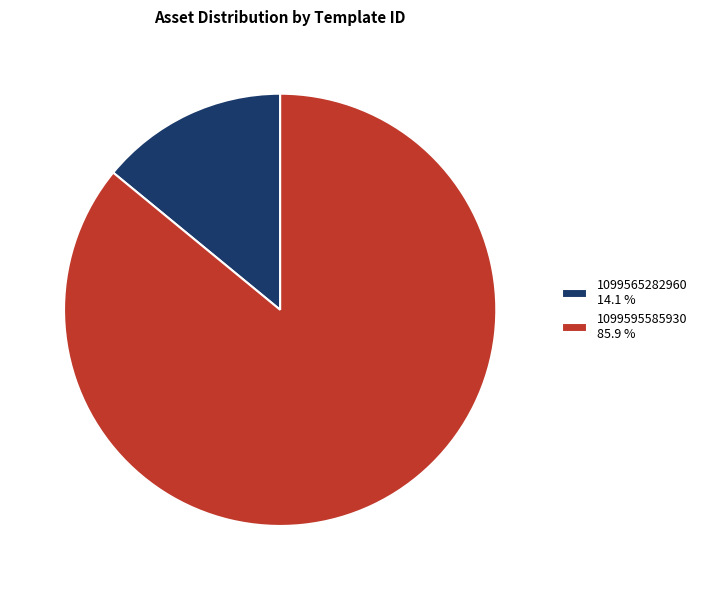

Between 1099595585930 85.9 % and 1099565282960 14.1 %, which is larger?

1099595585930 85.9 %